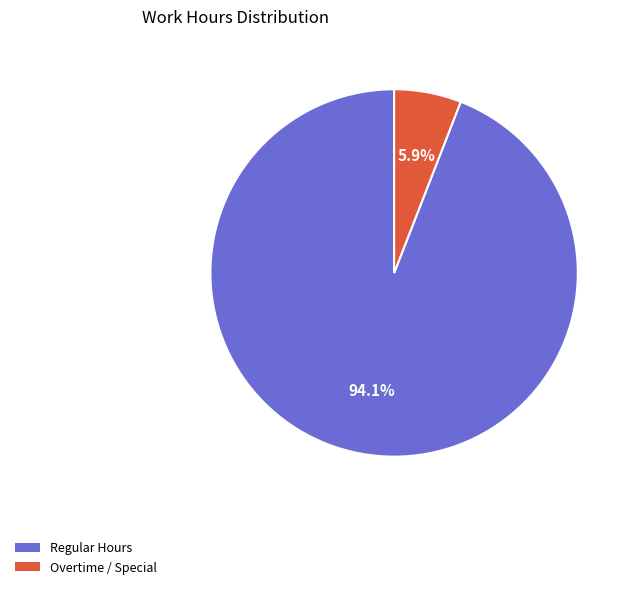

Is there any slice that represents more than half of the pie?

Yes